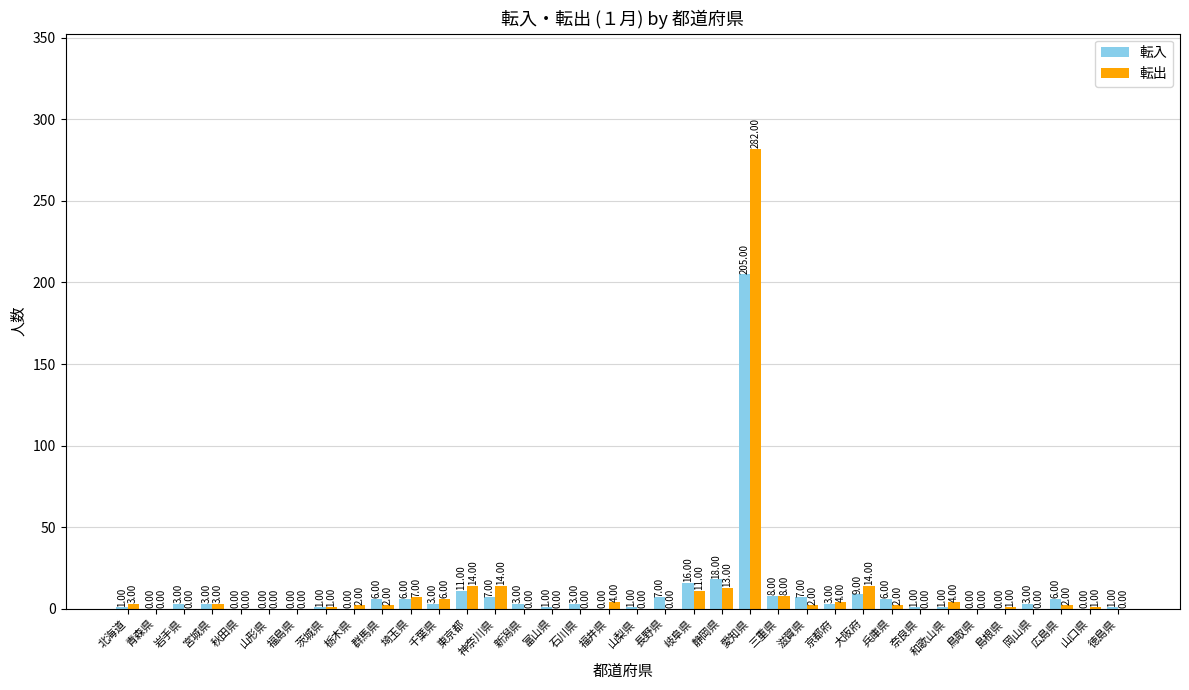

How many data points does each series have?

36